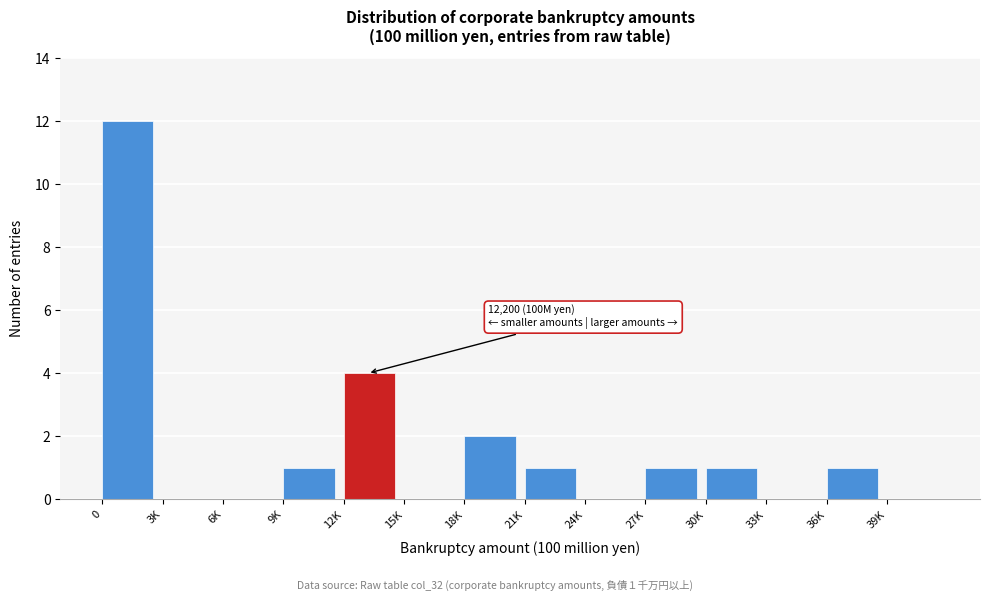

Reading left to right, what are all the values shown in this chart?

0=12	3K=0	6K=0	9K=1	12K=4	15K=0	18K=2	21K=1	24K=0	27K=1	30K=1	33K=0	36K=1	39K=0